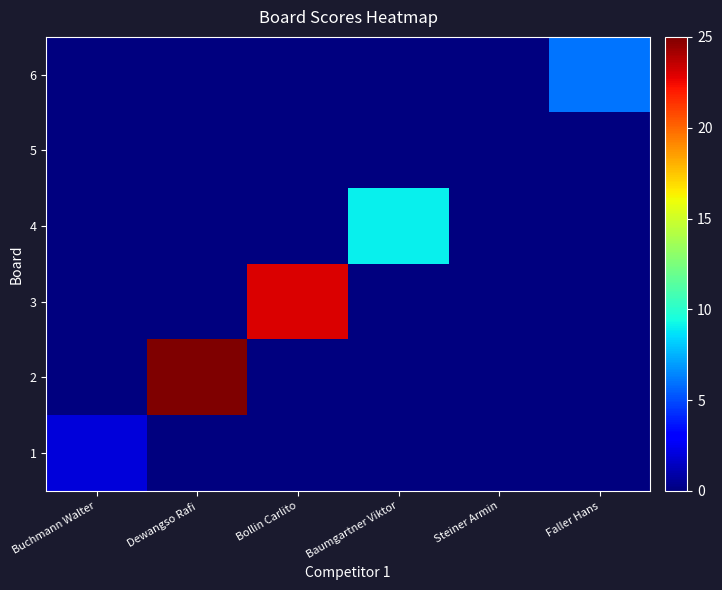

How many categories are shown in the chart?

6